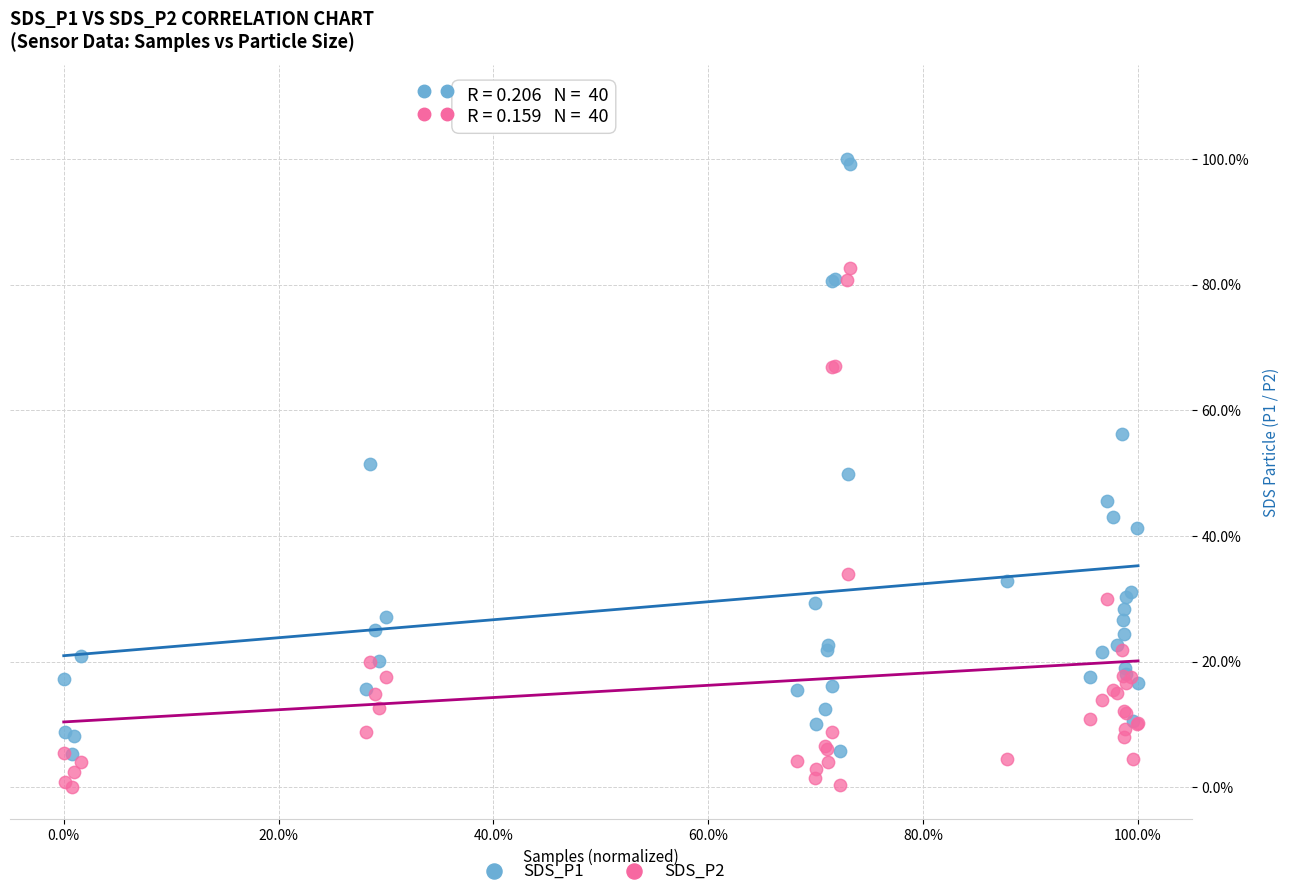

Which series has the largest Y range (max minus min)?

SDS_P1